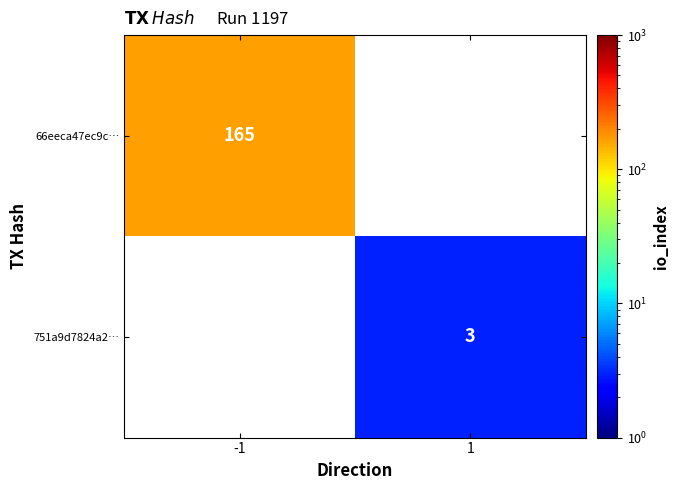

Which has a higher value, 1 or -1?

-1